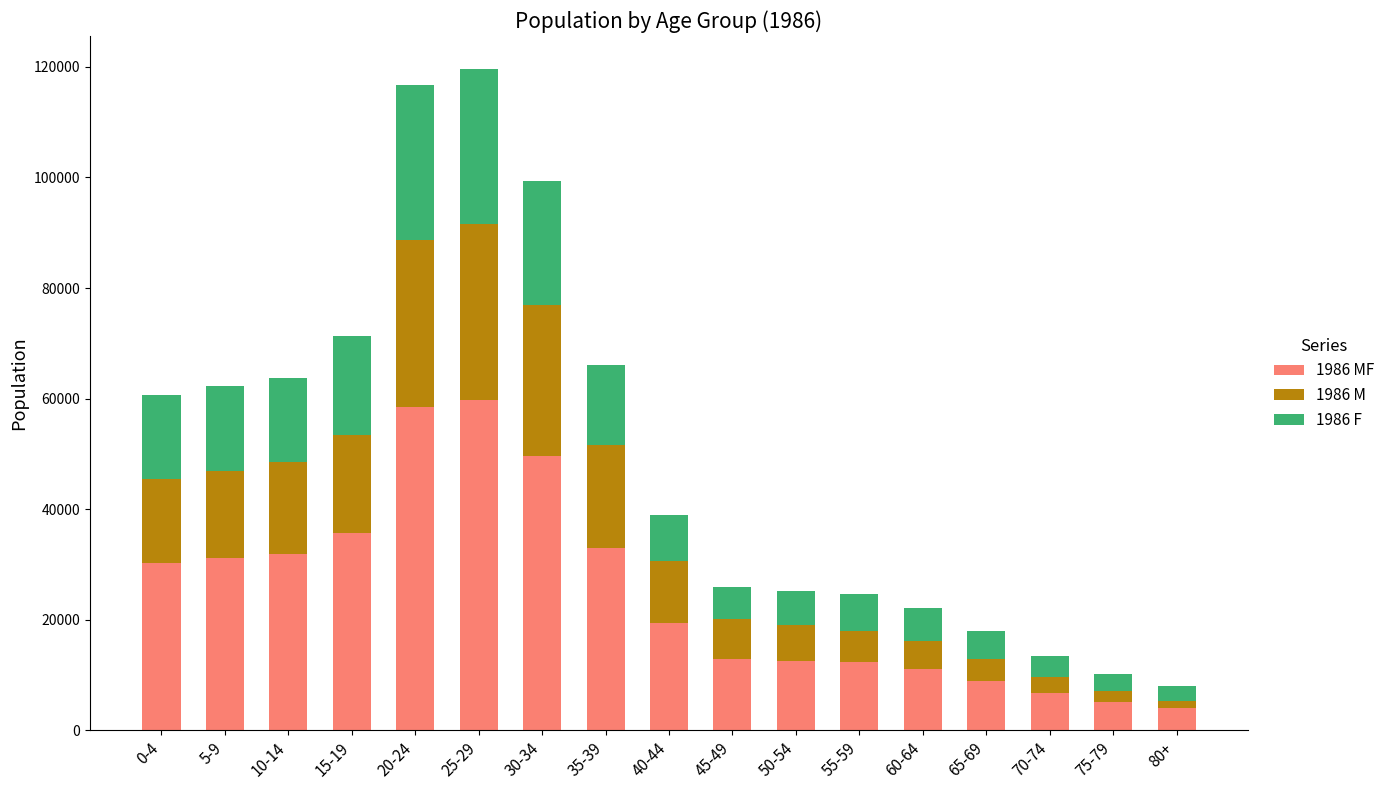

What is the total value across all series at 0-4?

60600